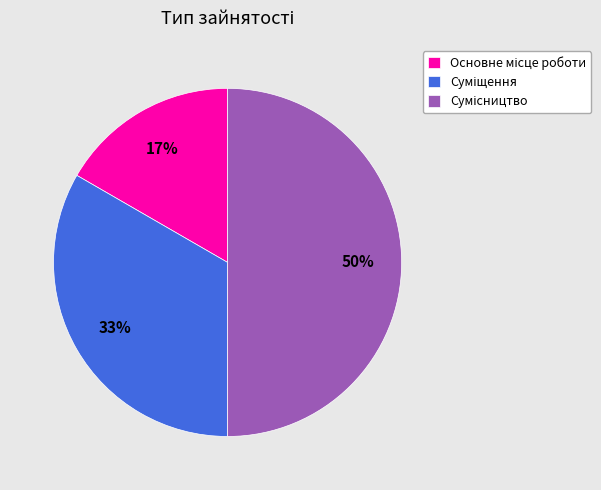

To the nearest percent, what is the difference between the largest and smallest slice percentages?

33%